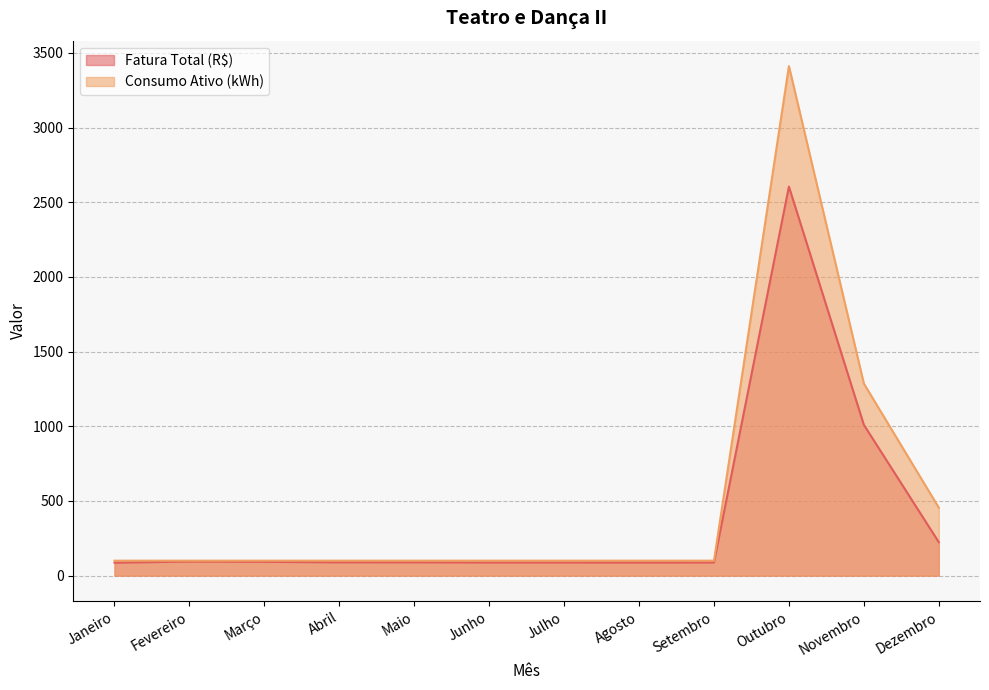

Reading left to right, transcribe all the data shown in this chart.

Fatura Total (R$): 86.6	94.2	92.2	89.2	89.1	88.0	88.0	87.9	88.0	2604.4	1009.5	223.9
Consumo Ativo (kWh): 100.0	100.0	100.0	100.0	100.0	100.0	100.0	100.0	100.0	3411.0	1286.0	455.0